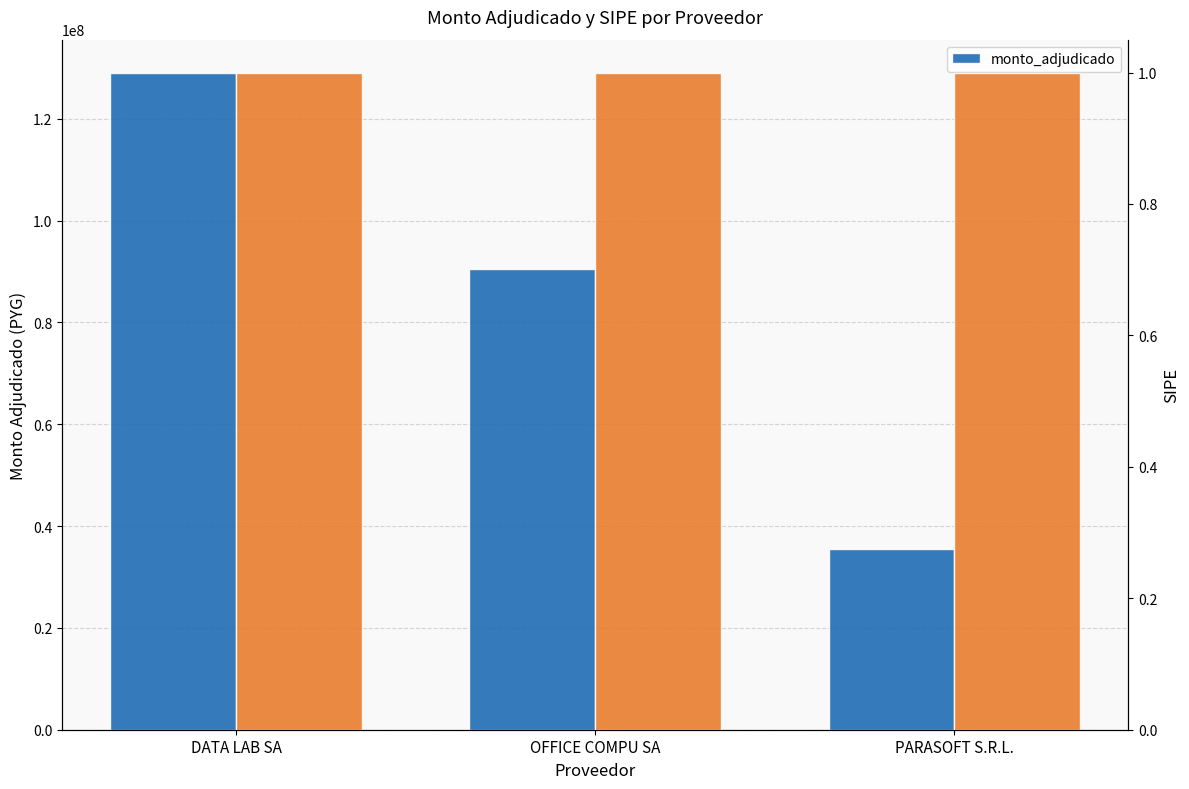

What is the label of the 3rd bar from the left?

PARASOFT S.R.L.